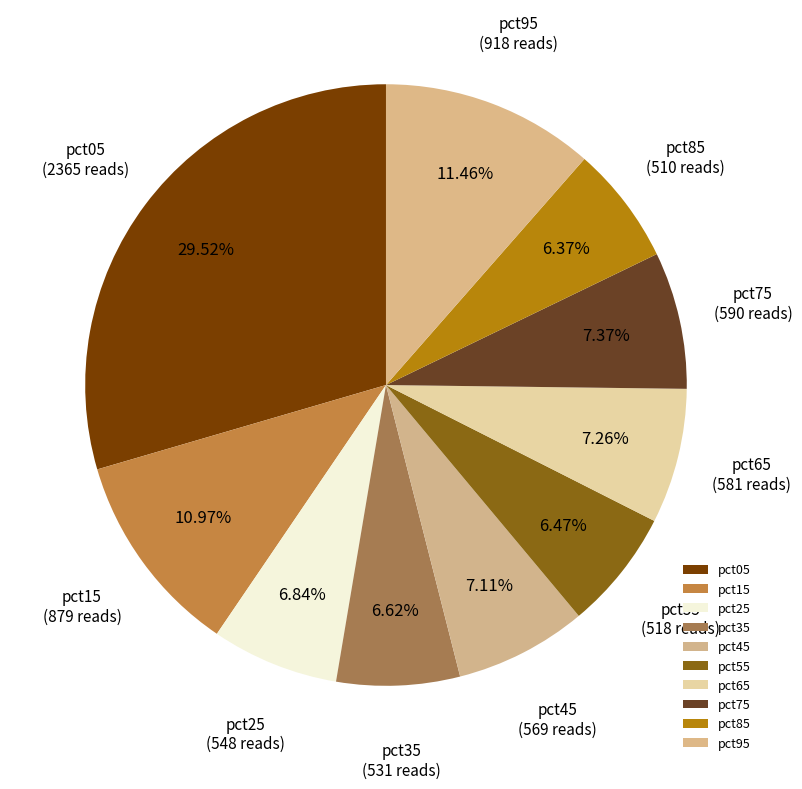

How many slices are in this pie chart?

10